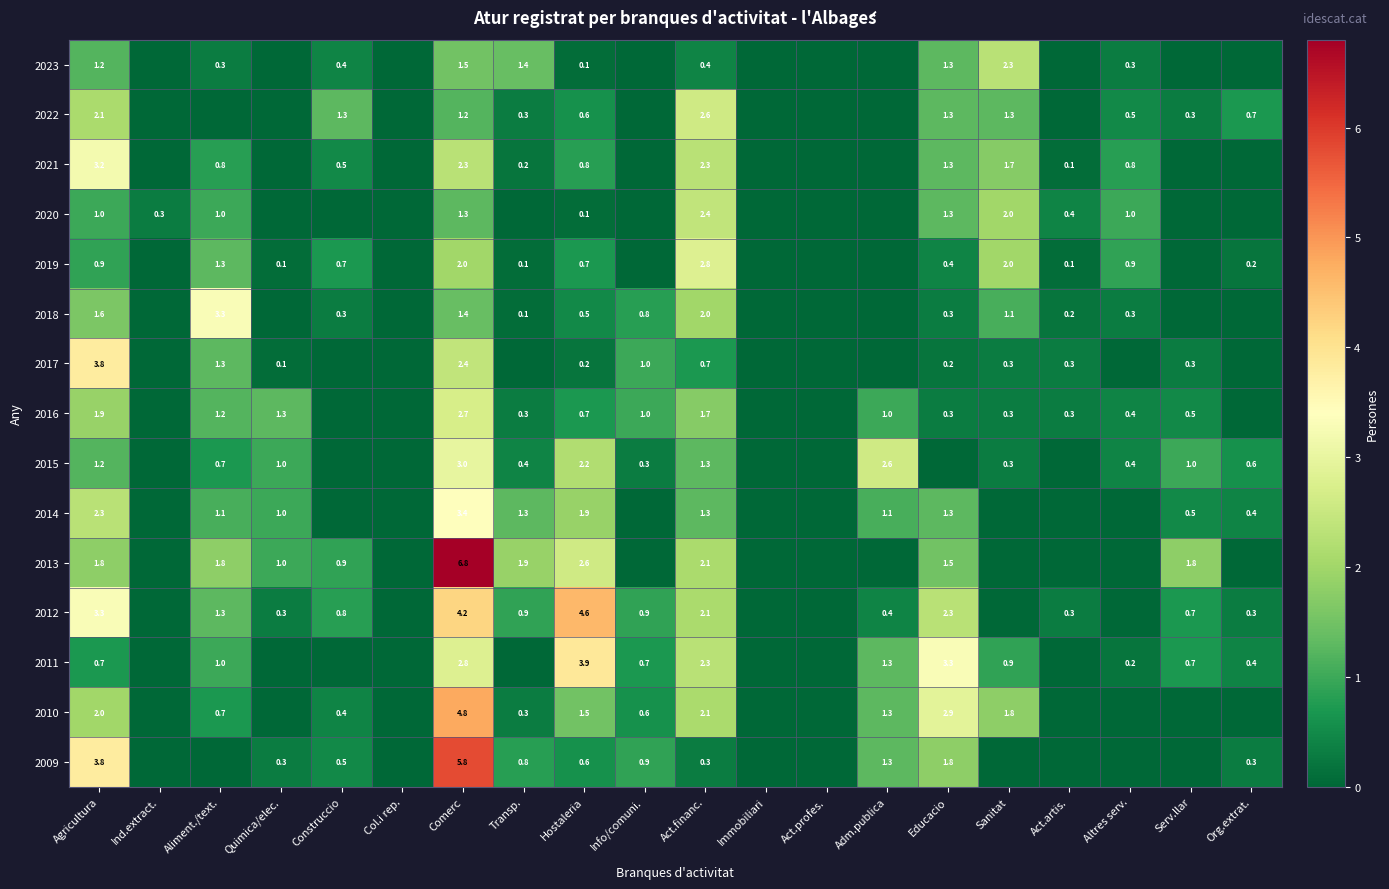

Between Act.artis. and Construccio, which is larger?

Construccio